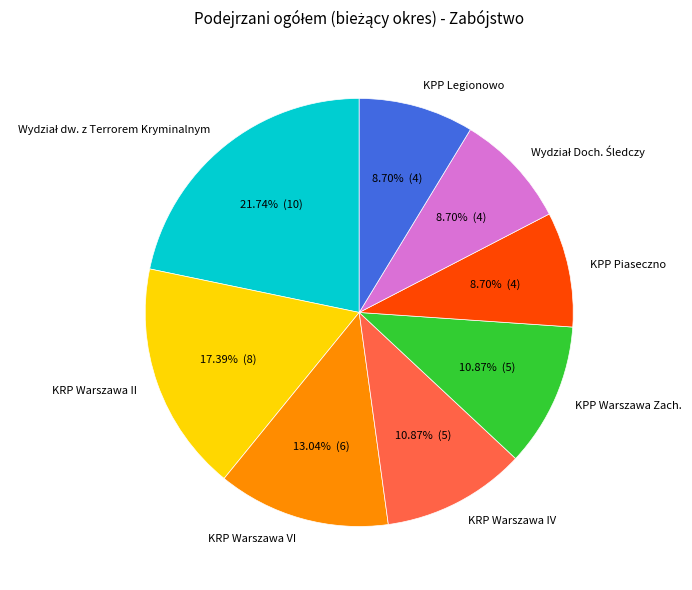

Between KRP Warszawa II and KRP Warszawa VI, which is larger?

KRP Warszawa II